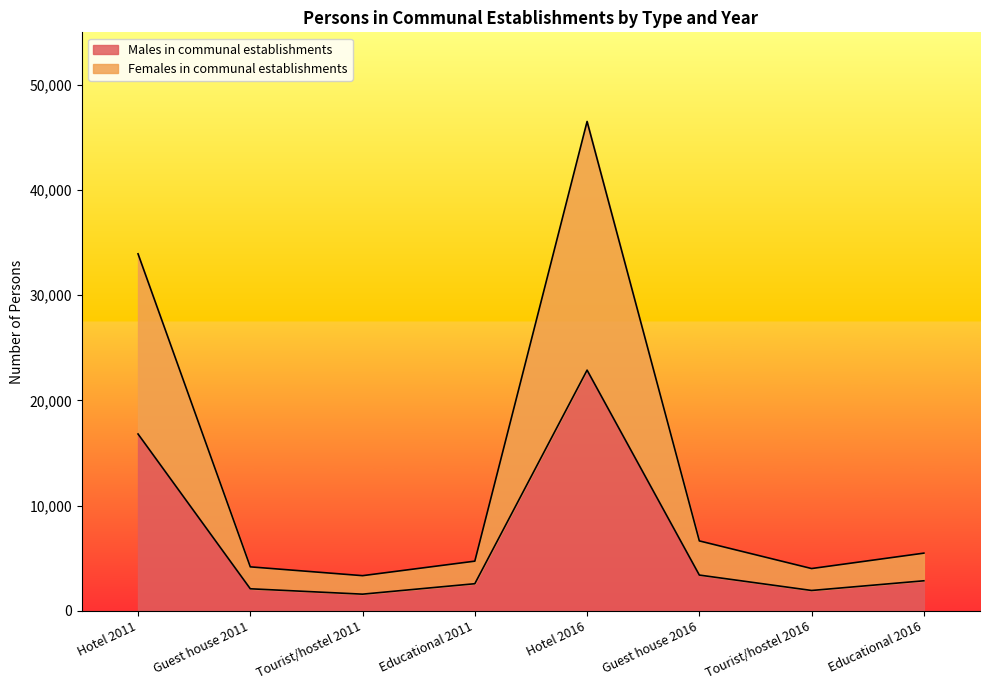

True or false: Females in communal establishments and Males in communal establishments intersect in this chart.

False